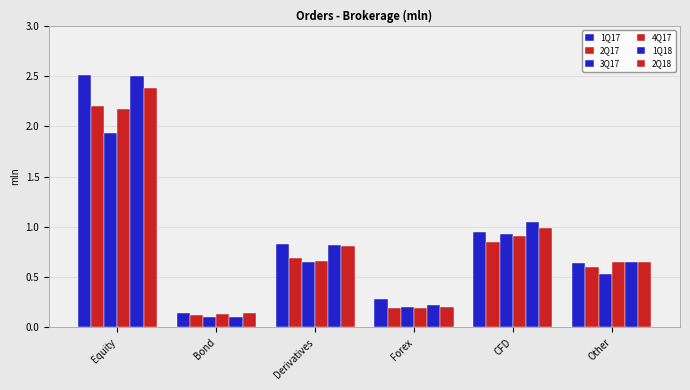

What is the total value across all series at Forex?

1.3